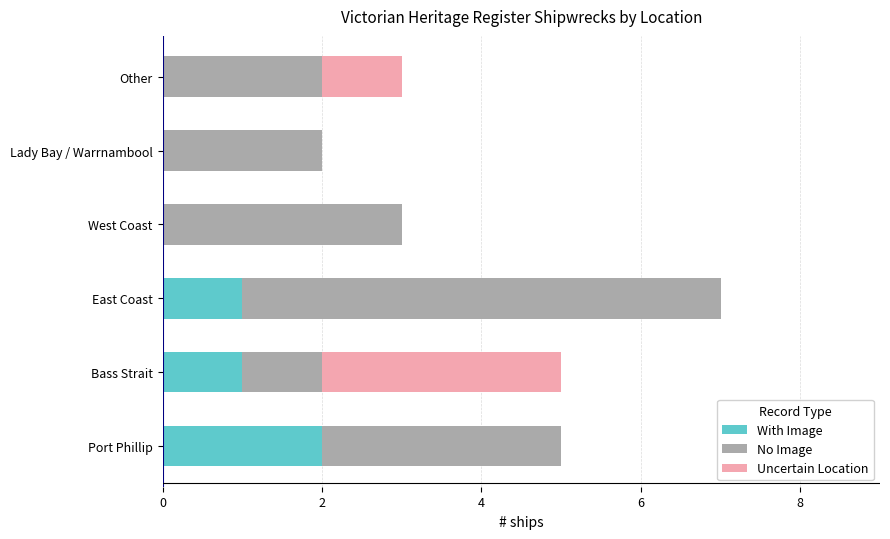

Which category has the highest value in the With Image series?

Port Phillip